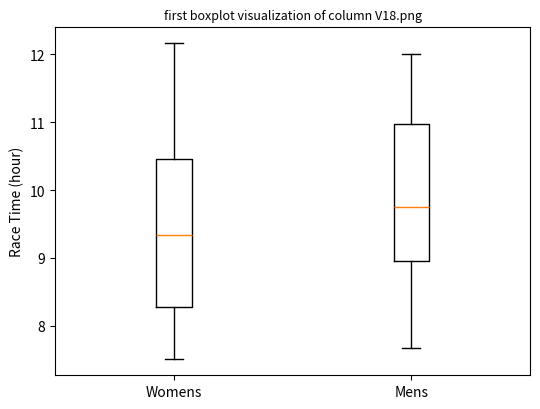

Which box's median line is the lowest?

Womens